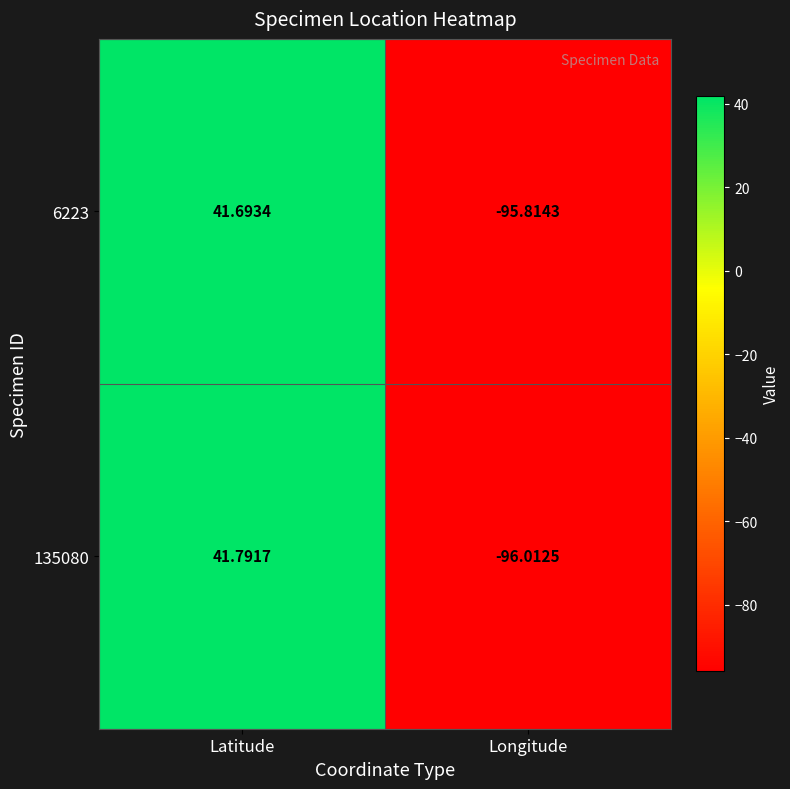

Which series has the largest total across all categories?

6223